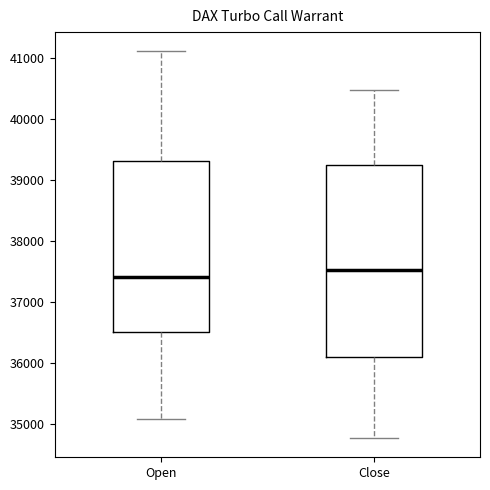

Reading left to right, transcribe this box plot: for each box, give where its median line is, the range the box spans, and where its two whiskers end, as read against the y-axis. The values are not printed on the chart, so give them approximately, as read against the axis.

Open: median 37400, box 36500 to 39300, whiskers 35100 to 41100
Close: median 37500, box 36100 to 39300, whiskers 34800 to 40500